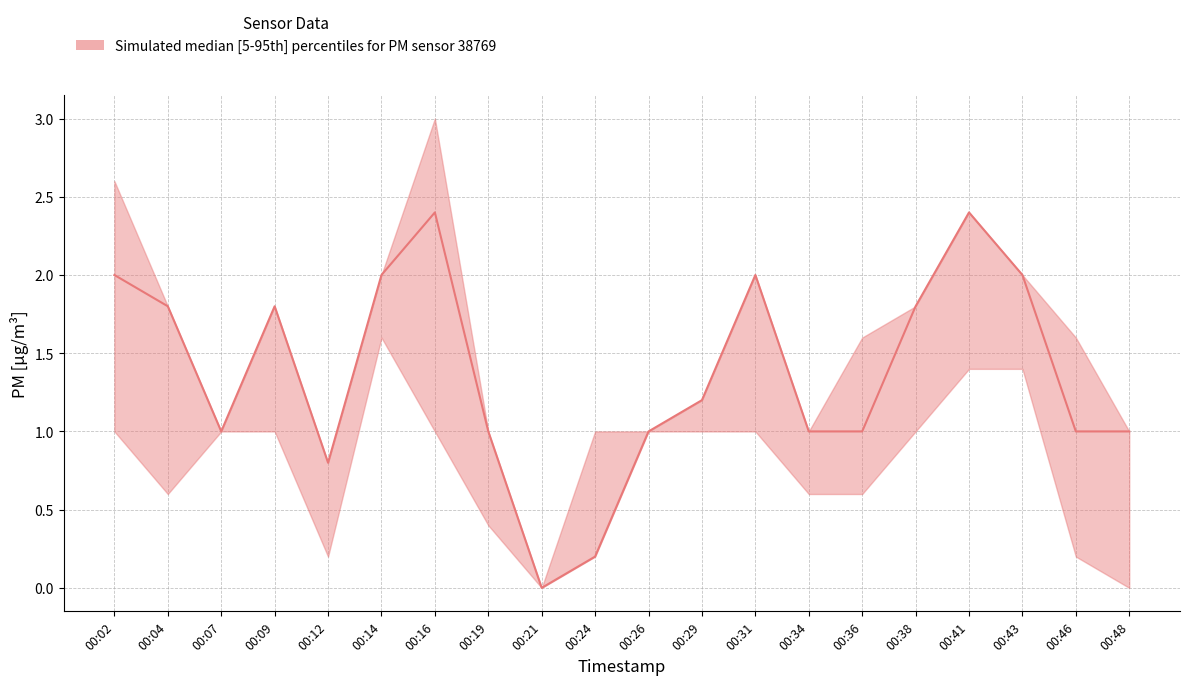

What is the difference between the maximum and minimum values in the P0 series?

1.6